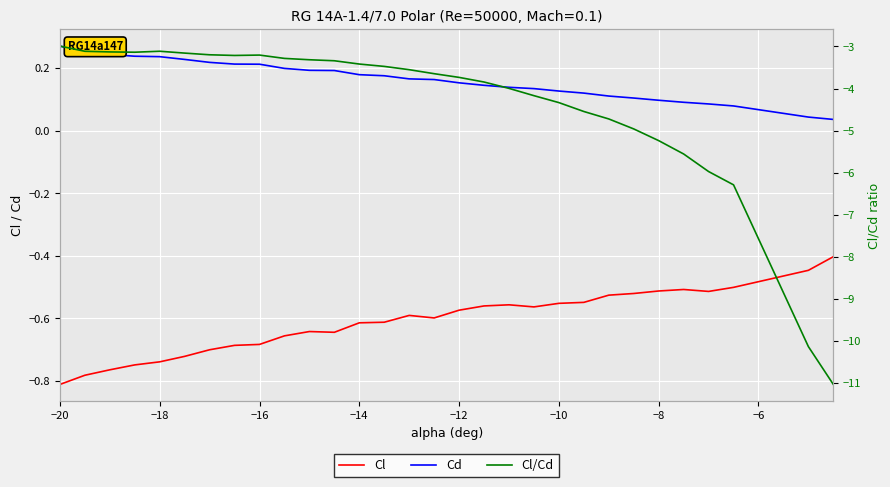

Which category has the highest value across all series?

−20